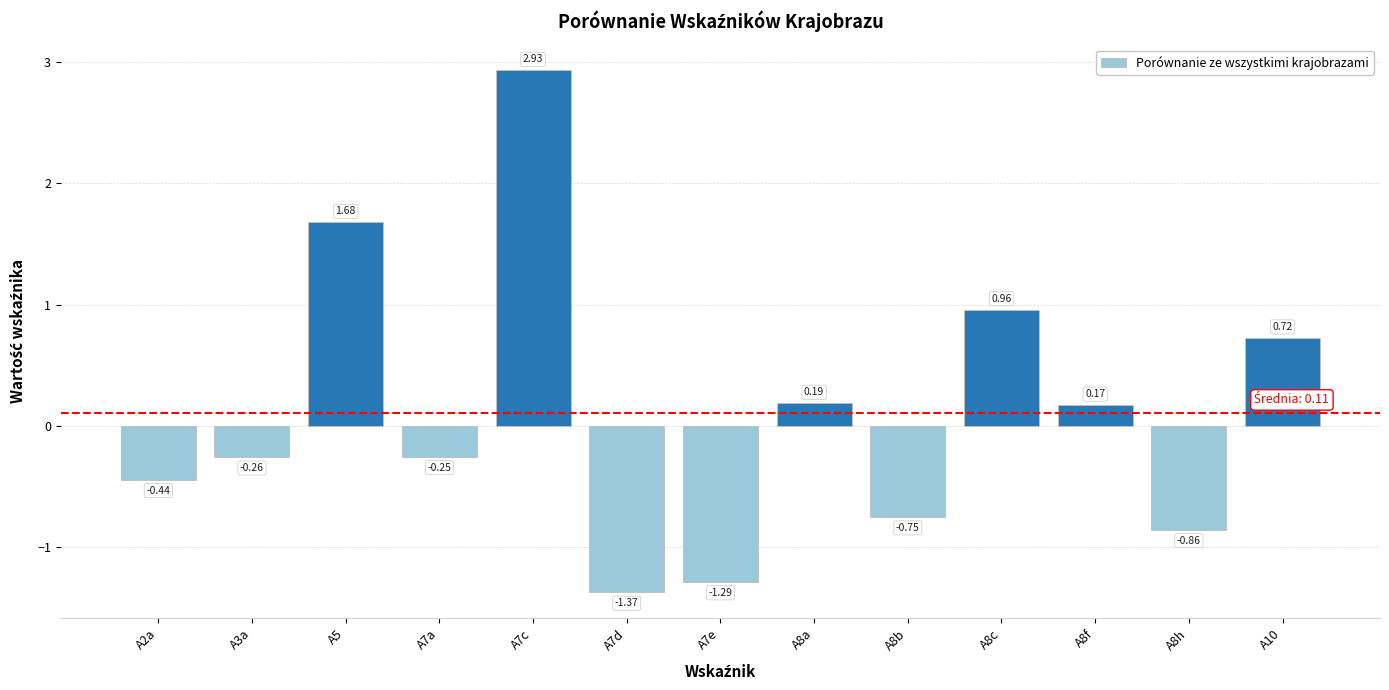

How many positive values are there?

6